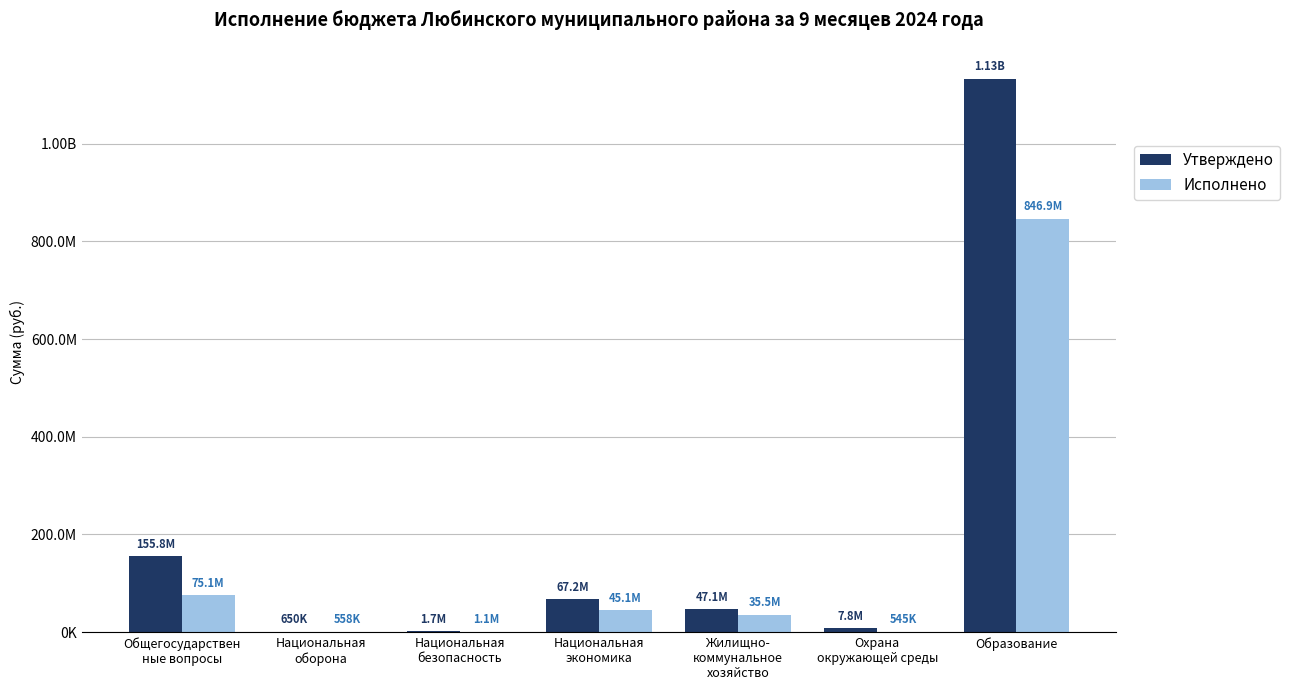

At Охрана
окружающей среды, list the series in order from largest to smallest.

Утверждено, Исполнено